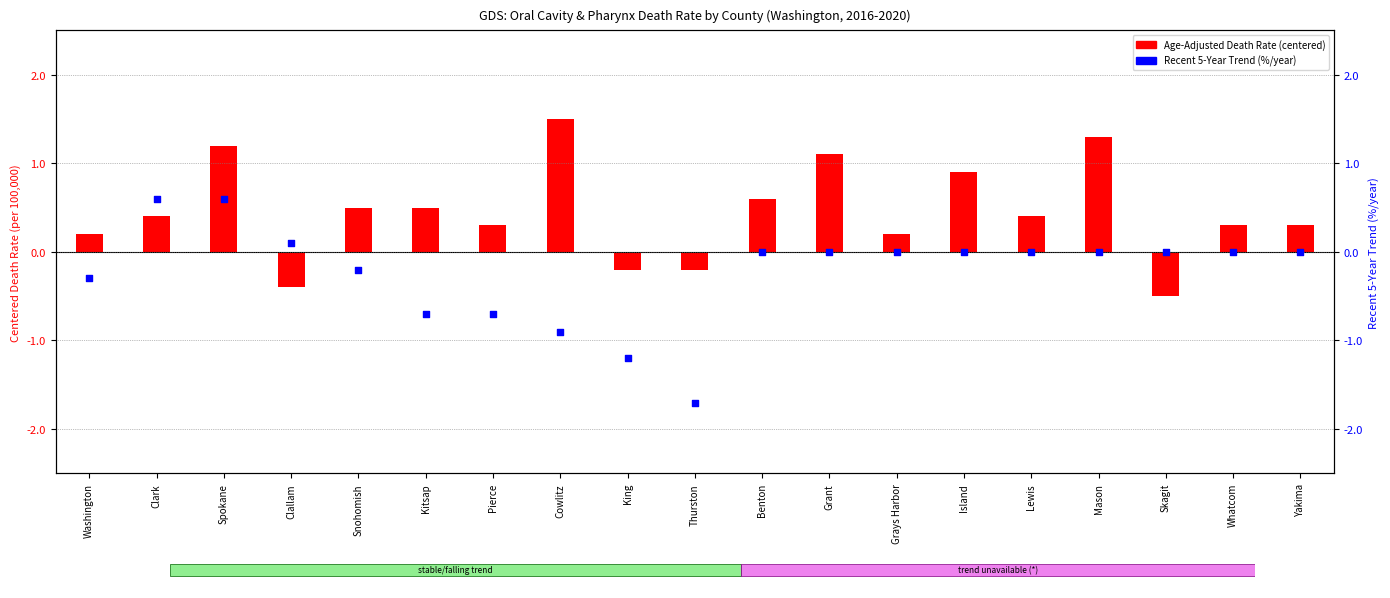

Is the value of Age-Adjusted Death Rate at Skagit greater than the value of Recent 5-Year Trend at Clark?

No